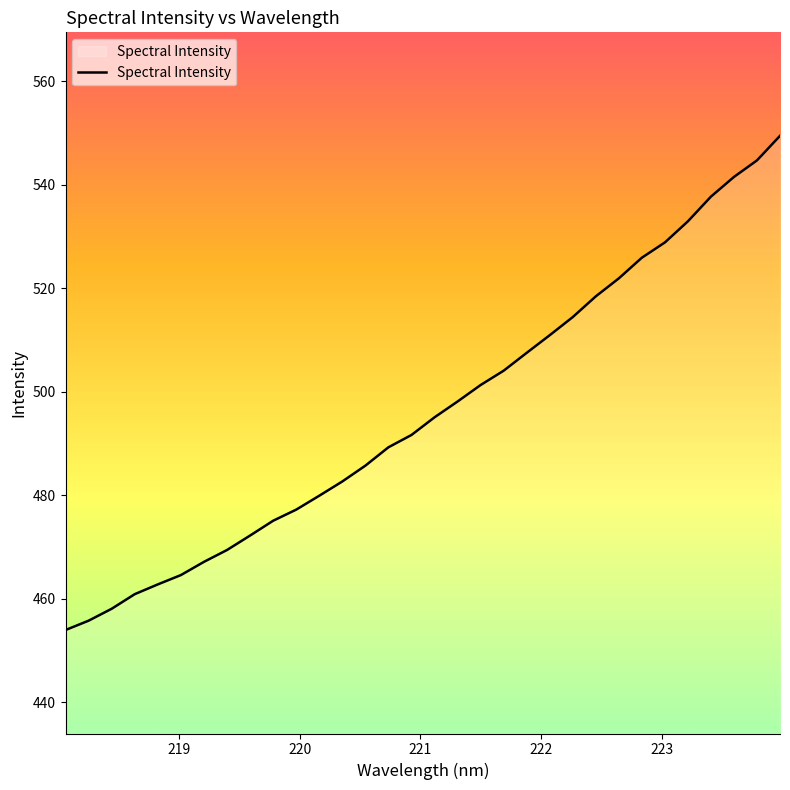

What is the greatest value displayed?

549.5